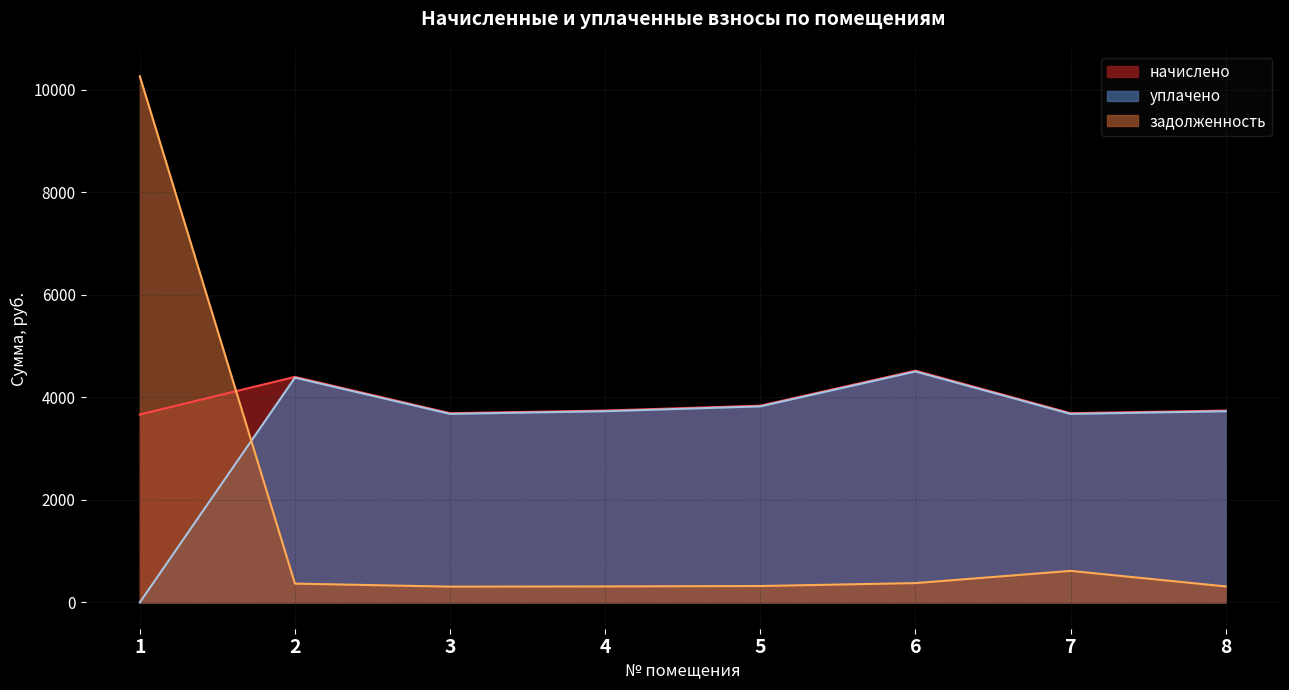

Which series has the largest total across all categories?

начислено